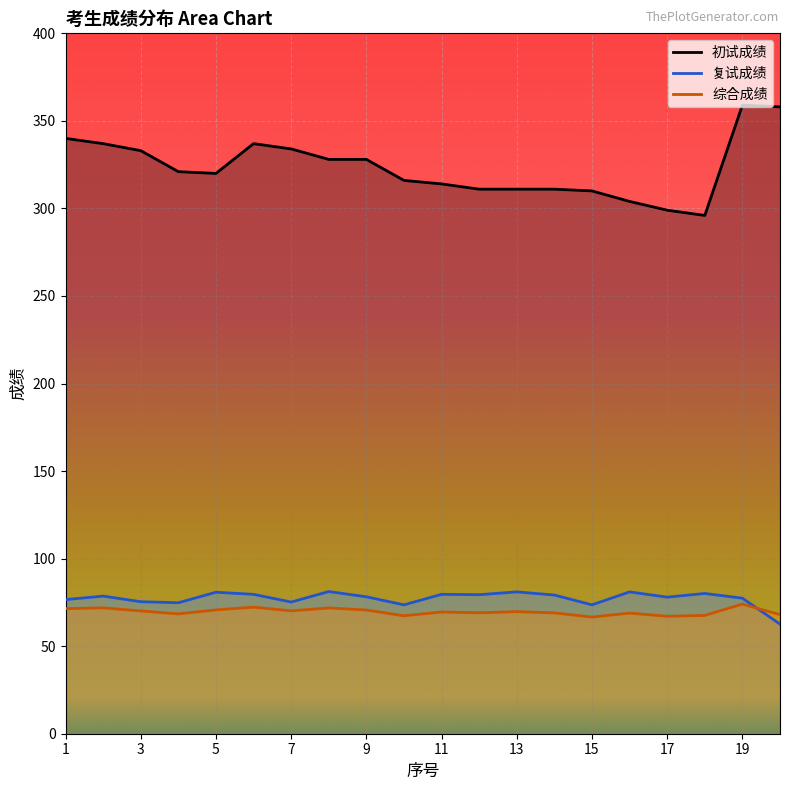

Rank the series at 18 from highest to lowest value.

初试成绩, 复试成绩, 综合成绩